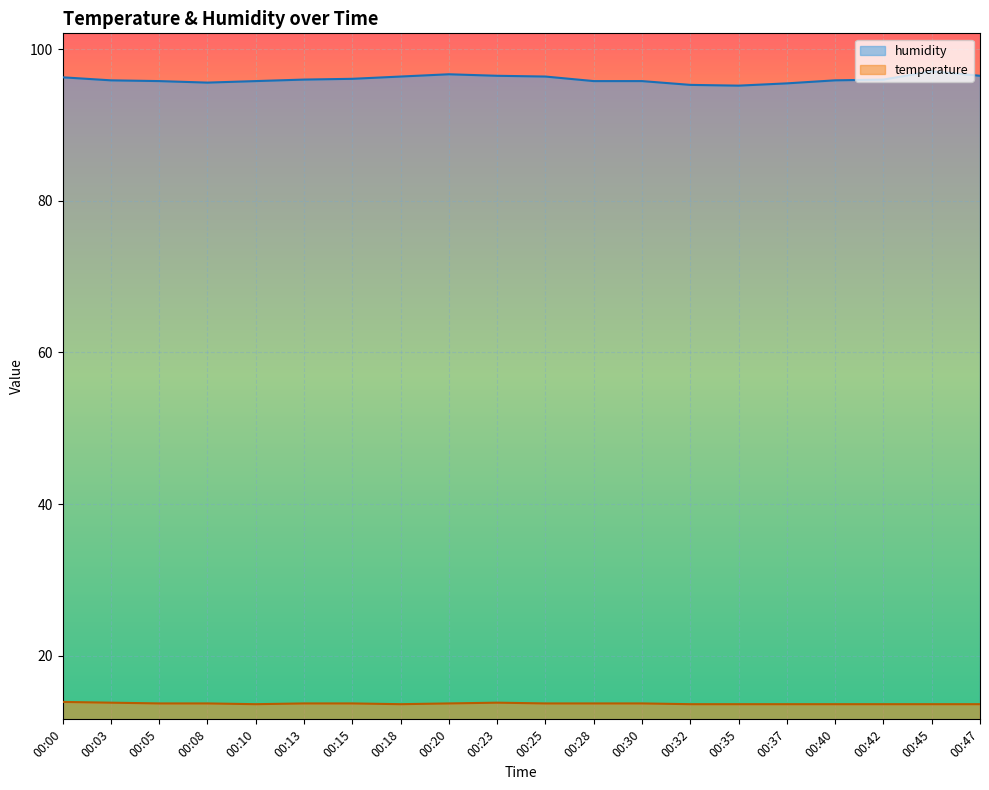

The value of temperature at 00:30 is 13.7. True or false?

True